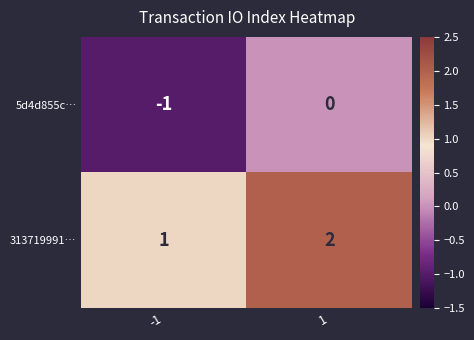

Rank the series by their average value, from lowest to highest.

5d4d855c…, 313719991…